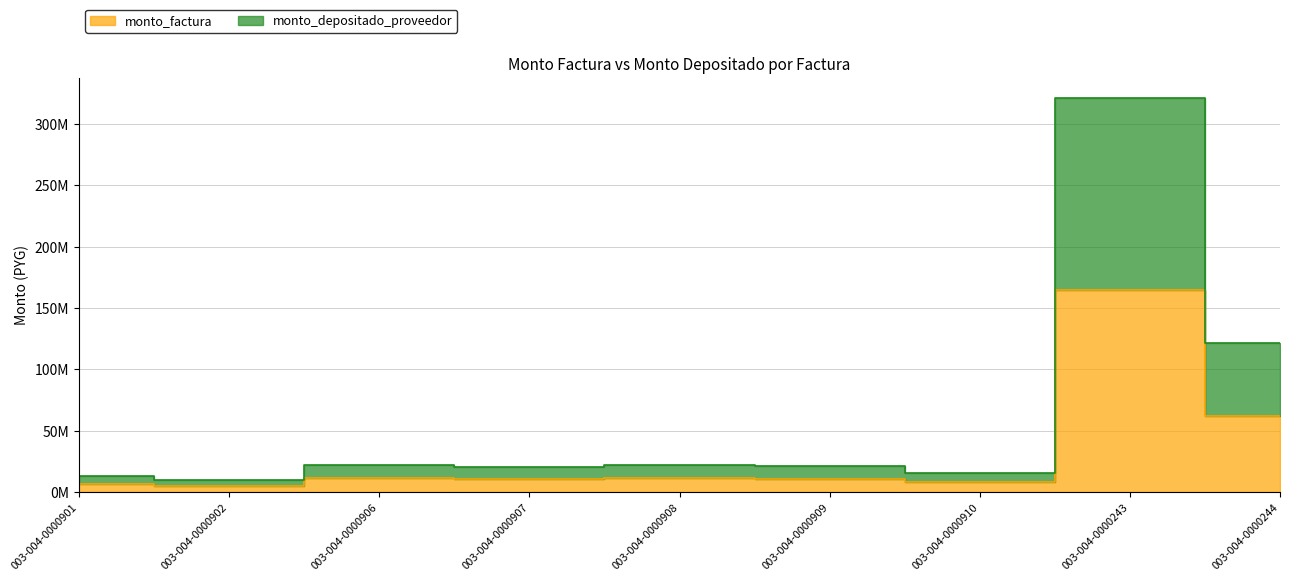

Between 003-004-0000910 and 003-004-0000902, which is larger?

003-004-0000910